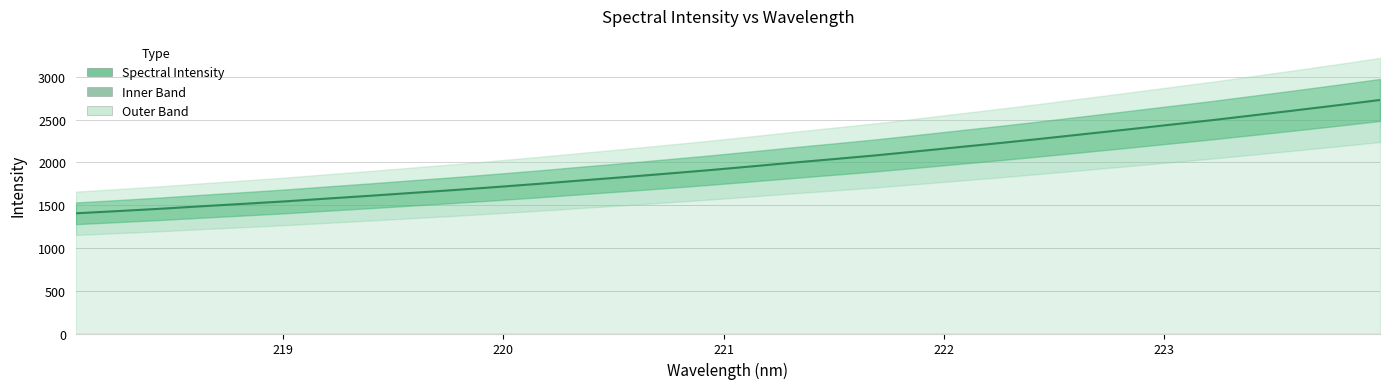

What is the difference between the maximum and minimum values?

1325.1